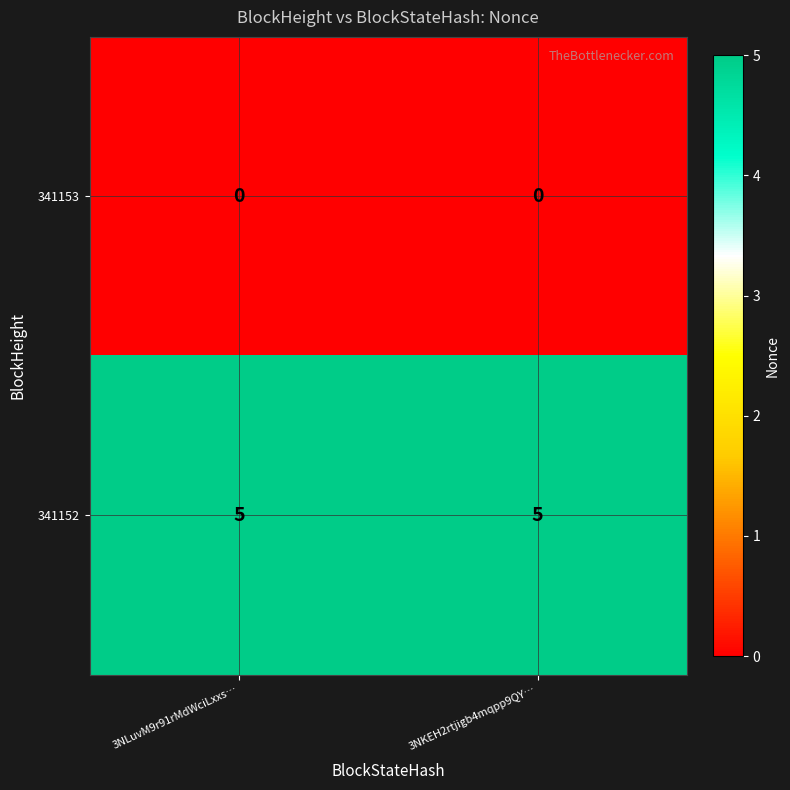

Is the value of 341153 at 3NKEH2rtjigb4mqpp9QY… greater than the value of 341152 at 3NKEH2rtjigb4mqpp9QY…?

No